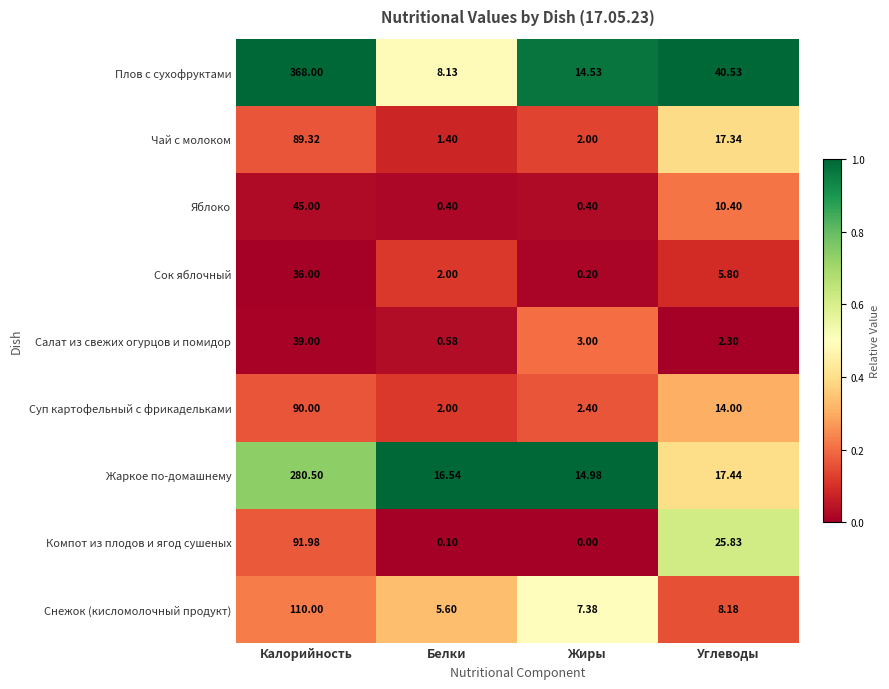

Which category has the lowest value across all series?

Жиры